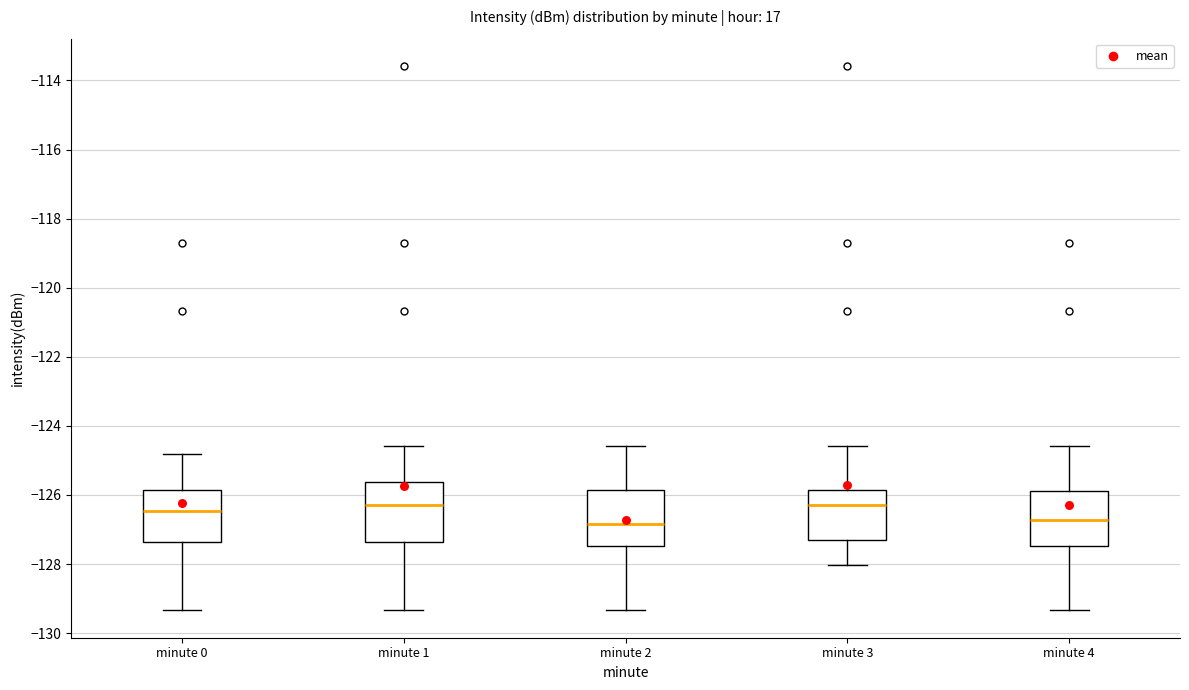

Reading left to right, transcribe this box plot: for each box, give where its median line is, the range the box spans, and where its two whiskers end, as read against the y-axis. The values are not printed on the chart, so give them approximately, as read against the axis.

minute 0: median -126.4, box -127.4 to -125.8, whiskers -129.4 to -124.8
minute 1: median -126.2, box -127.4 to -125.6, whiskers -129.4 to -124.6
minute 2: median -126.8, box -127.4 to -125.8, whiskers -129.4 to -124.6
minute 3: median -126.4, box -127.4 to -125.8, whiskers -128.0 to -124.6
minute 4: median -126.8, box -127.4 to -125.8, whiskers -129.4 to -124.6